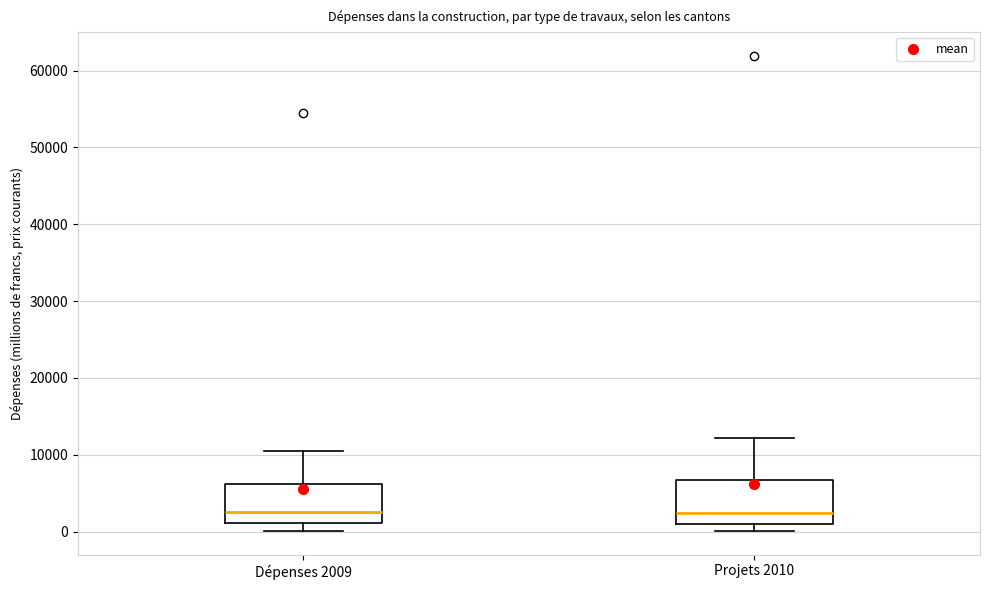

Reading left to right, transcribe this box plot: for each box, give where its median line is, the range the box spans, and where its two whiskers end, as read against the y-axis. The values are not printed on the chart, so give them approximately, as read against the axis.

Dépenses 2009: median 3000, box 1000 to 6000, whiskers 0 to 10000
Projets 2010: median 2000, box 1000 to 7000, whiskers 0 to 12000